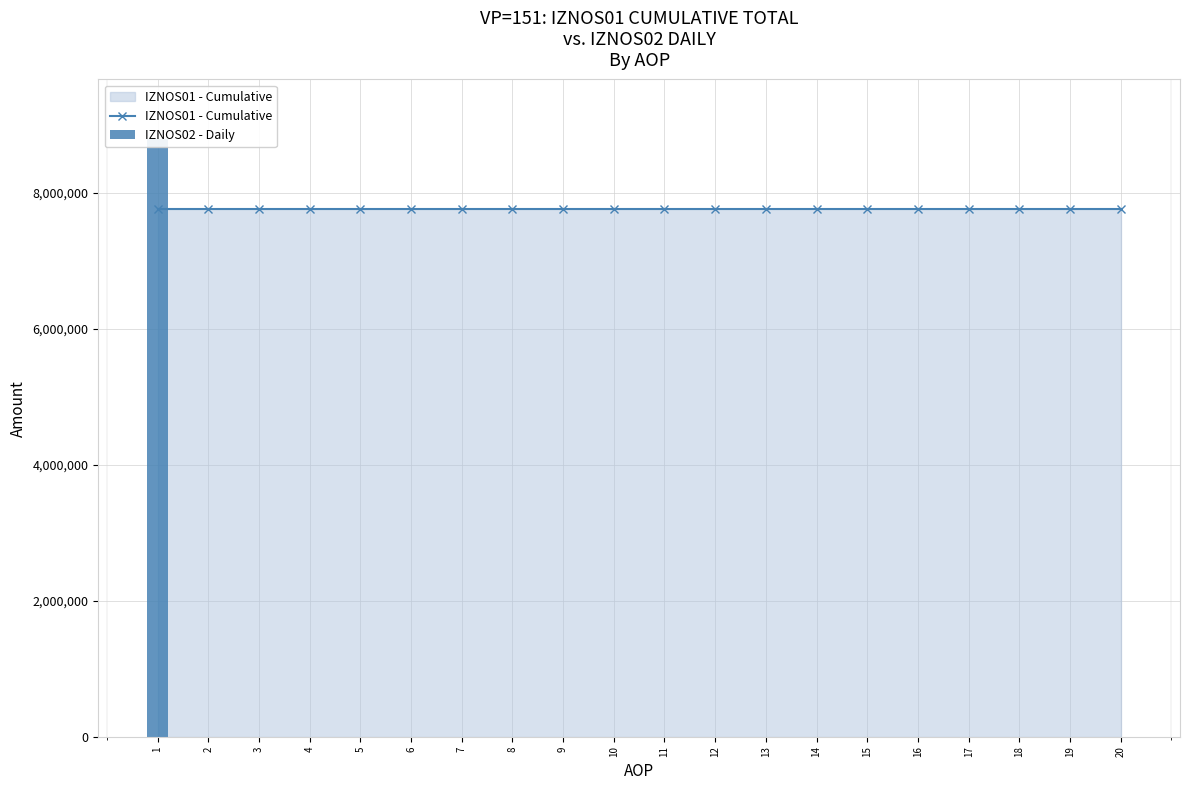

At which category does the chart reach its minimum across all series?

2